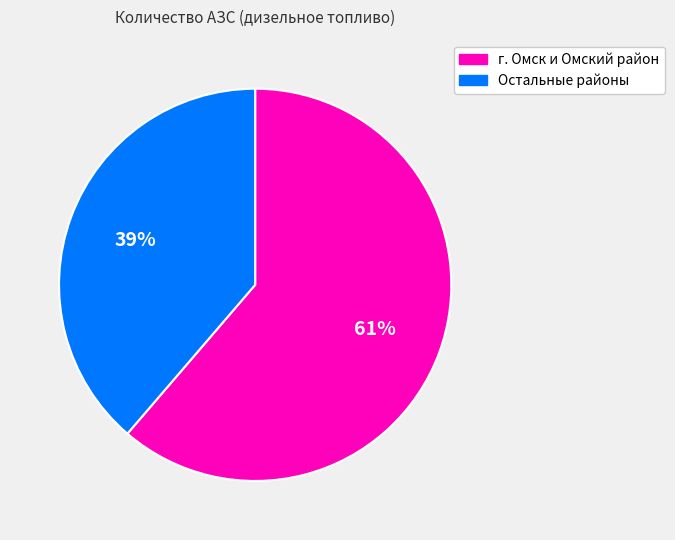

Count the number of slices in the pie.

2